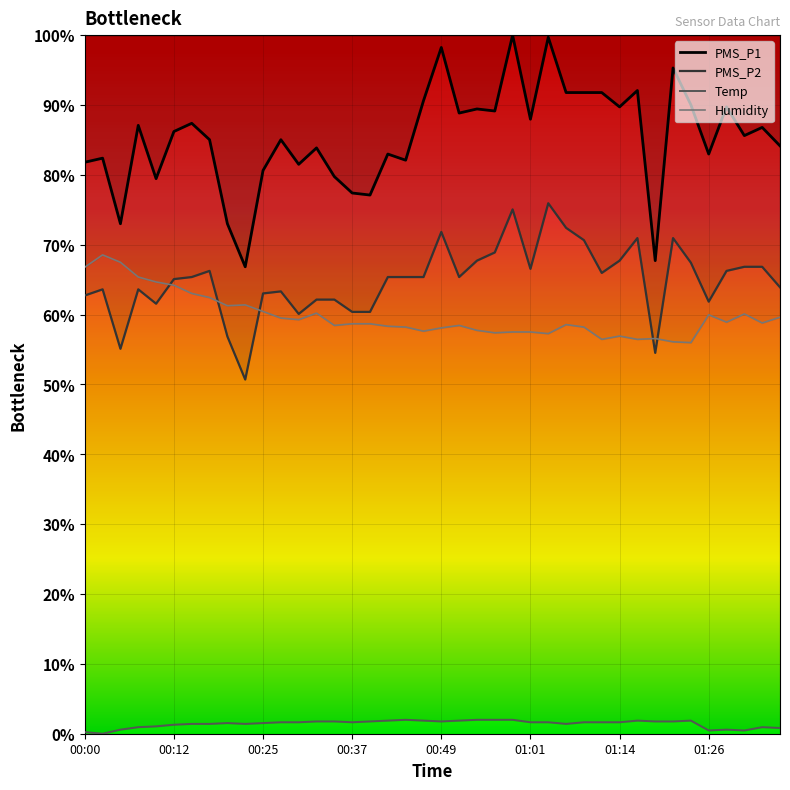

Is it true that Humidity equals 36.3 at 00:42?

False